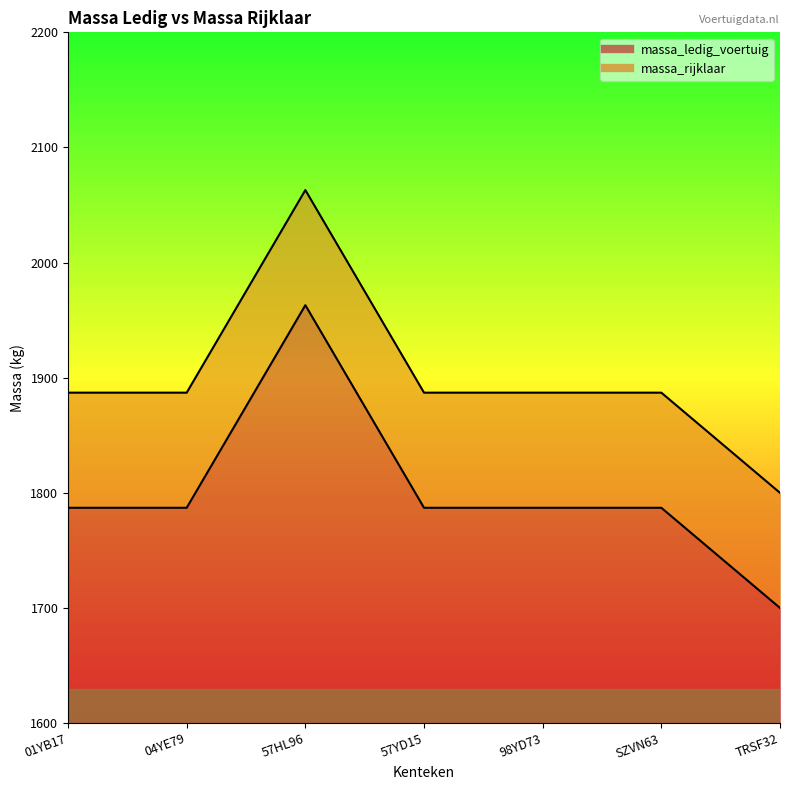

What is the sum of the massa_rijklaar values at 57YD15 and 57HL96?

3950